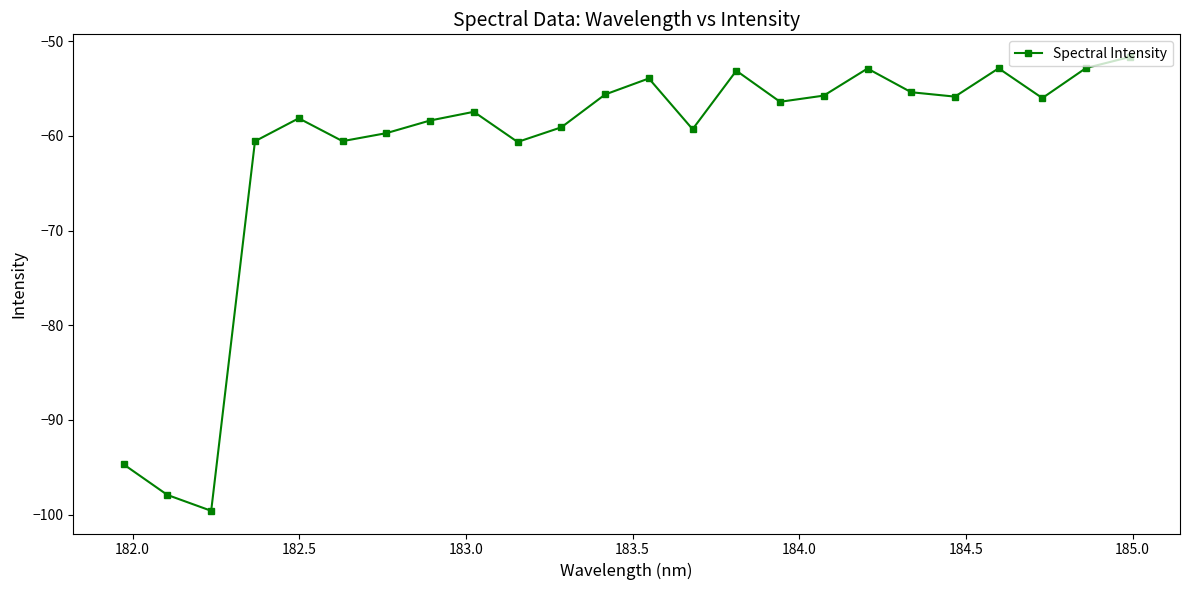

What is the value of the 21st point from the left?

-52.9